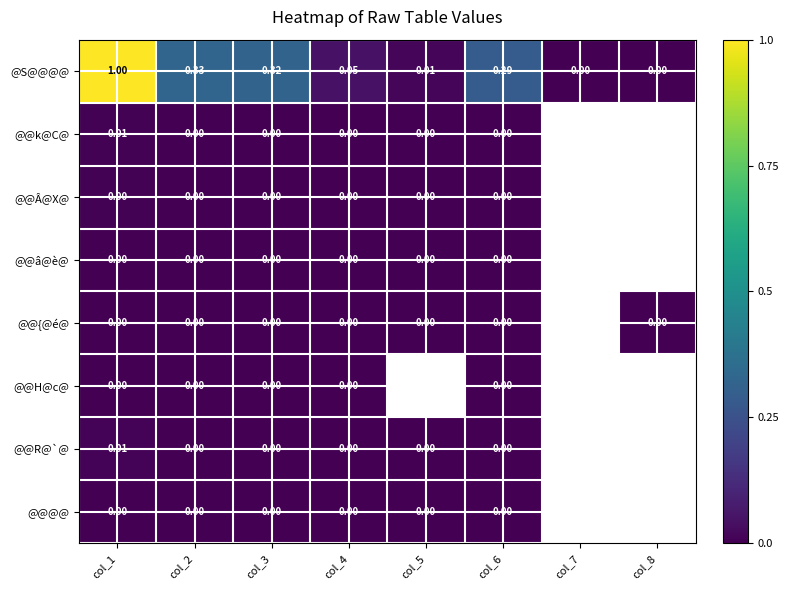

Which series has the widest spread of values?

@S@@@@